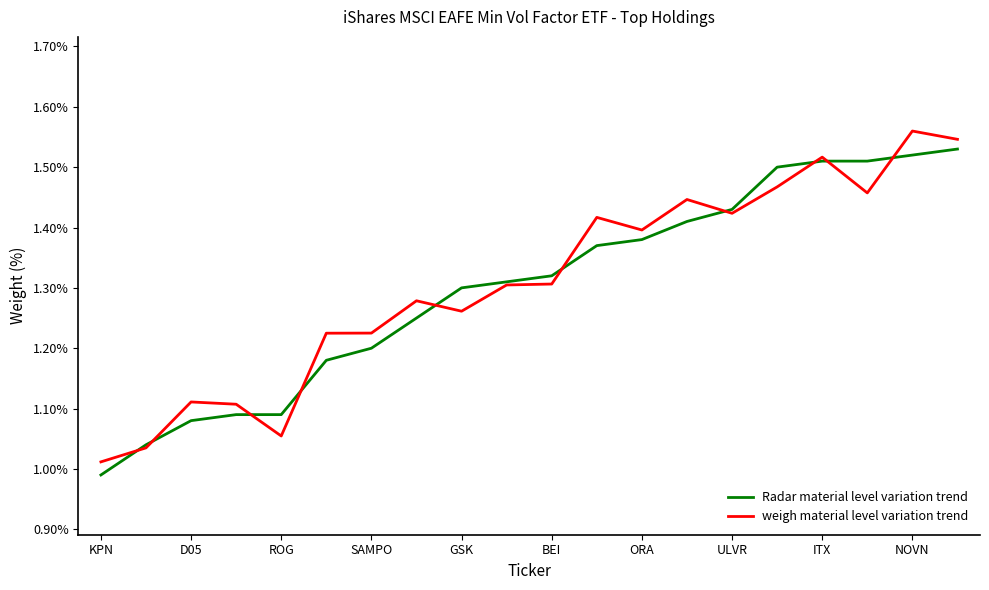

Which series ends up on top after the final intersection of Radar material level variation trend and weigh material level variation trend?

weigh material level variation trend